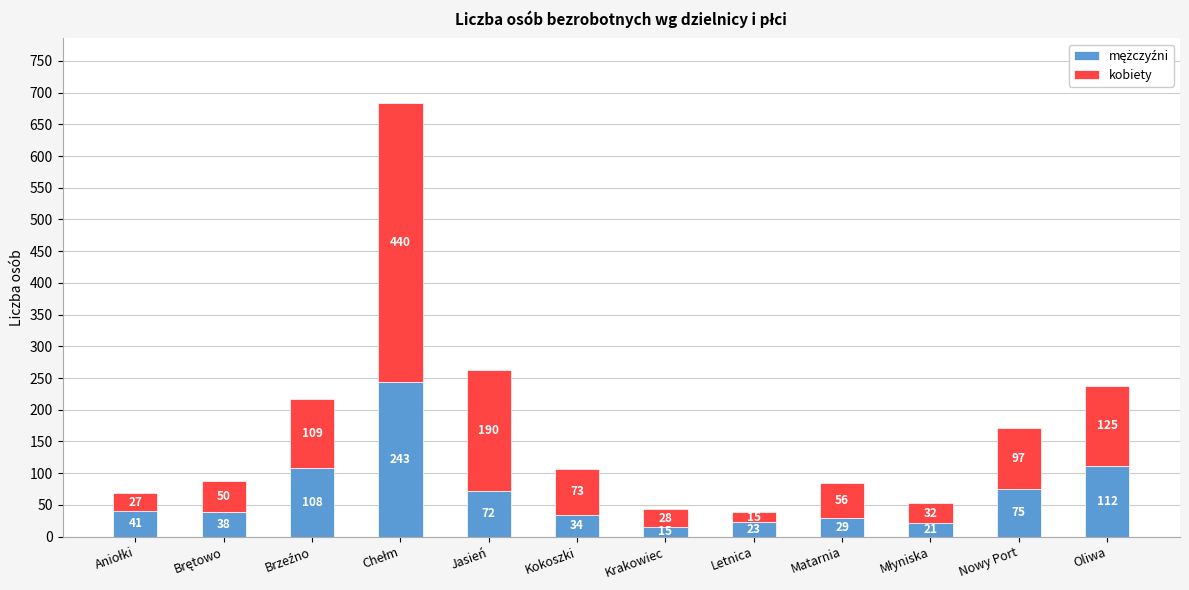

How many categories are shown in the chart?

12